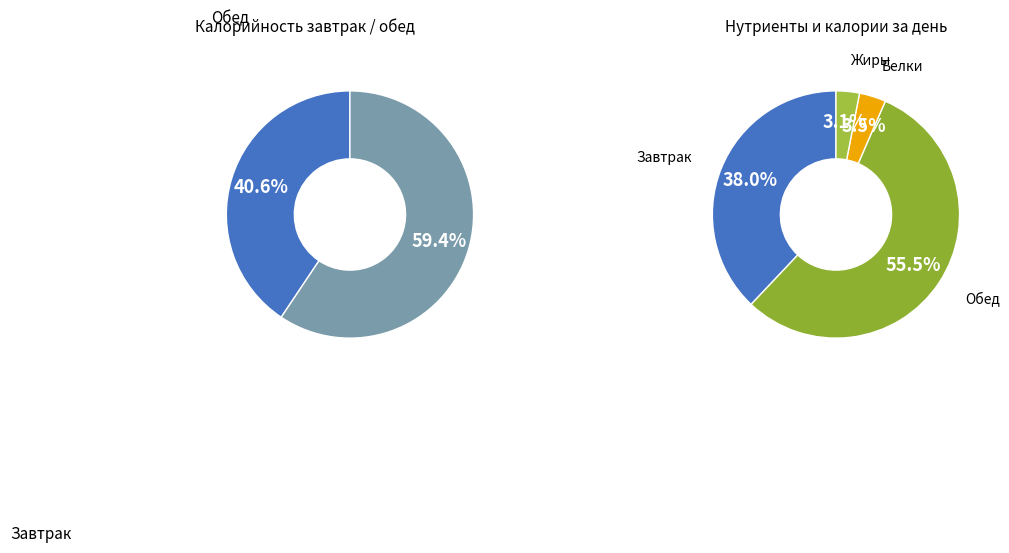

To the nearest percent, what portion does Обед represent?

59%